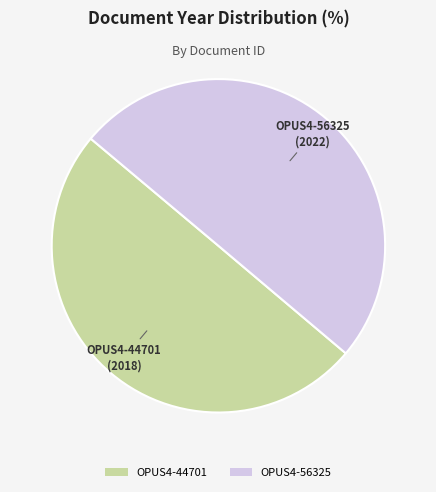

Approximately how many times larger is the value at OPUS4-44701 compared to OPUS4-56325?

1.0